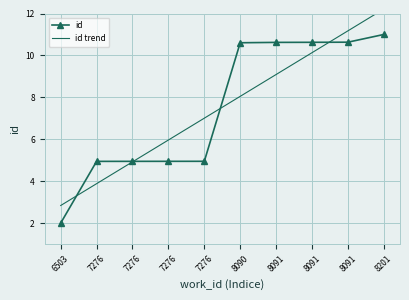

At which category does the chart reach its peak across all series?

8201